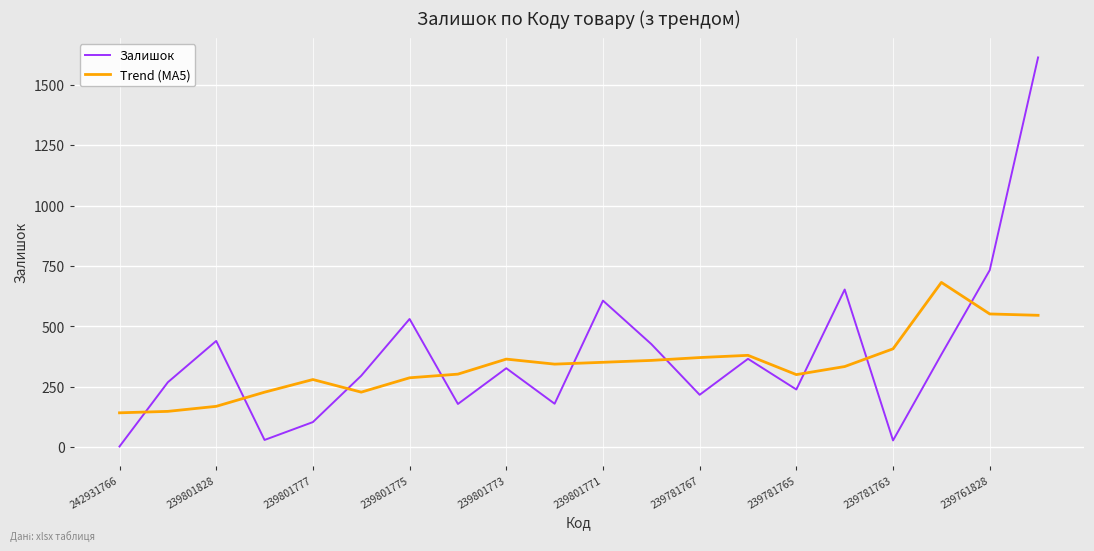

What are all the series names shown in the legend?

Залишок, Trend (MA5)